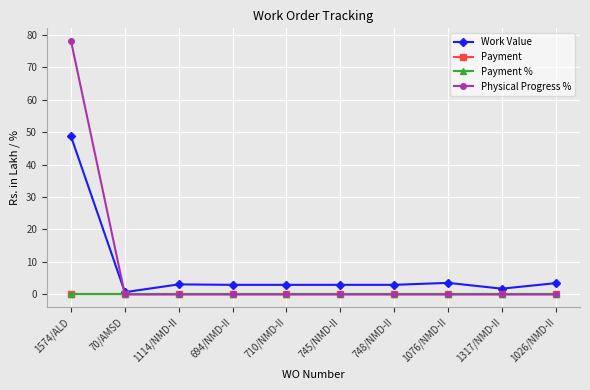

Is this an area chart (filled region under the line)?

No